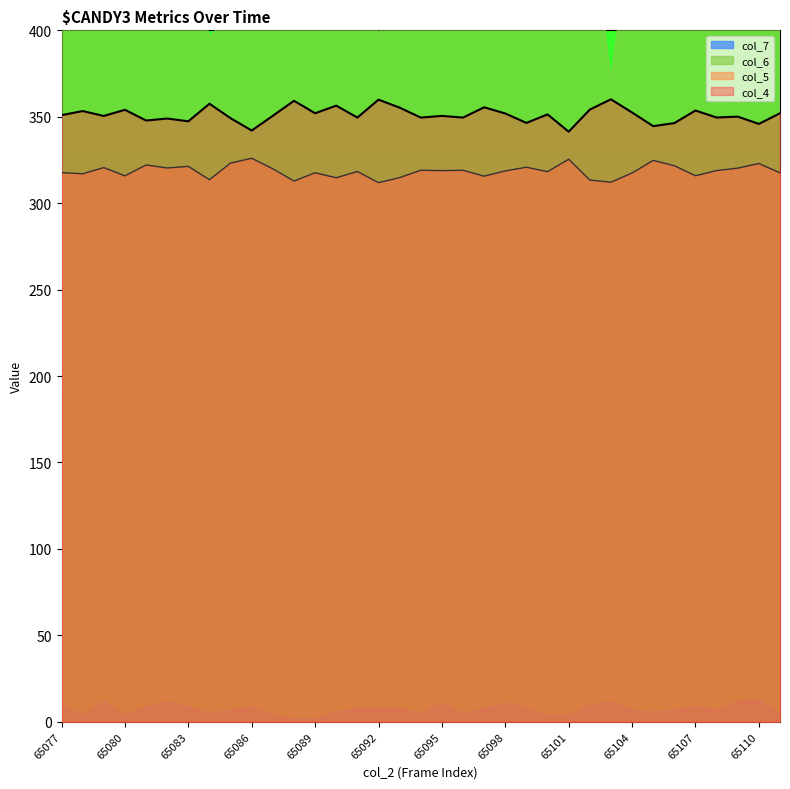

What is the difference between the maximum and minimum values in the col_5 series?

14.1